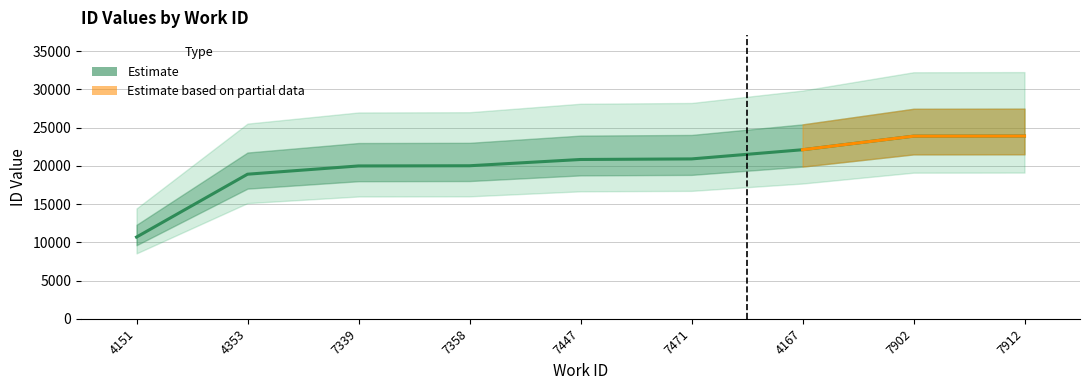

Does the chart display data point markers on the line(s)?

No